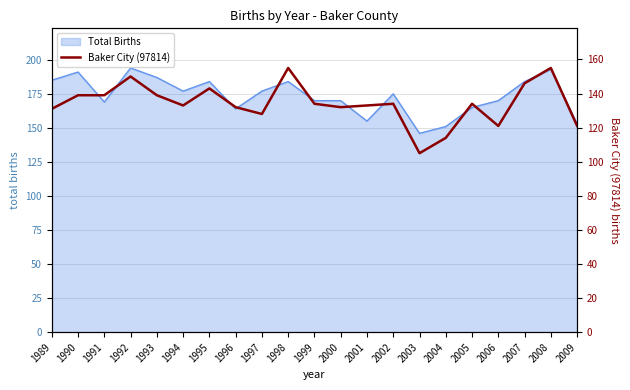

What is the sum of all values?

2818